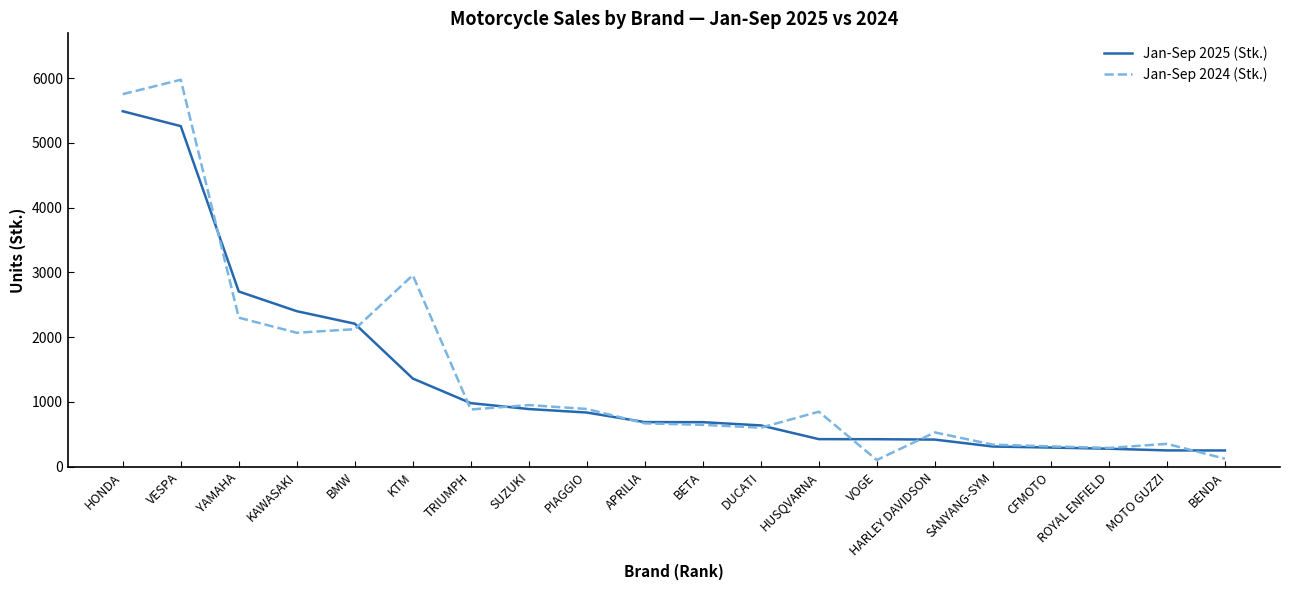

List the series in order of their peak value, highest first.

Jan-Sep 2024 (Stk.), Jan-Sep 2025 (Stk.)